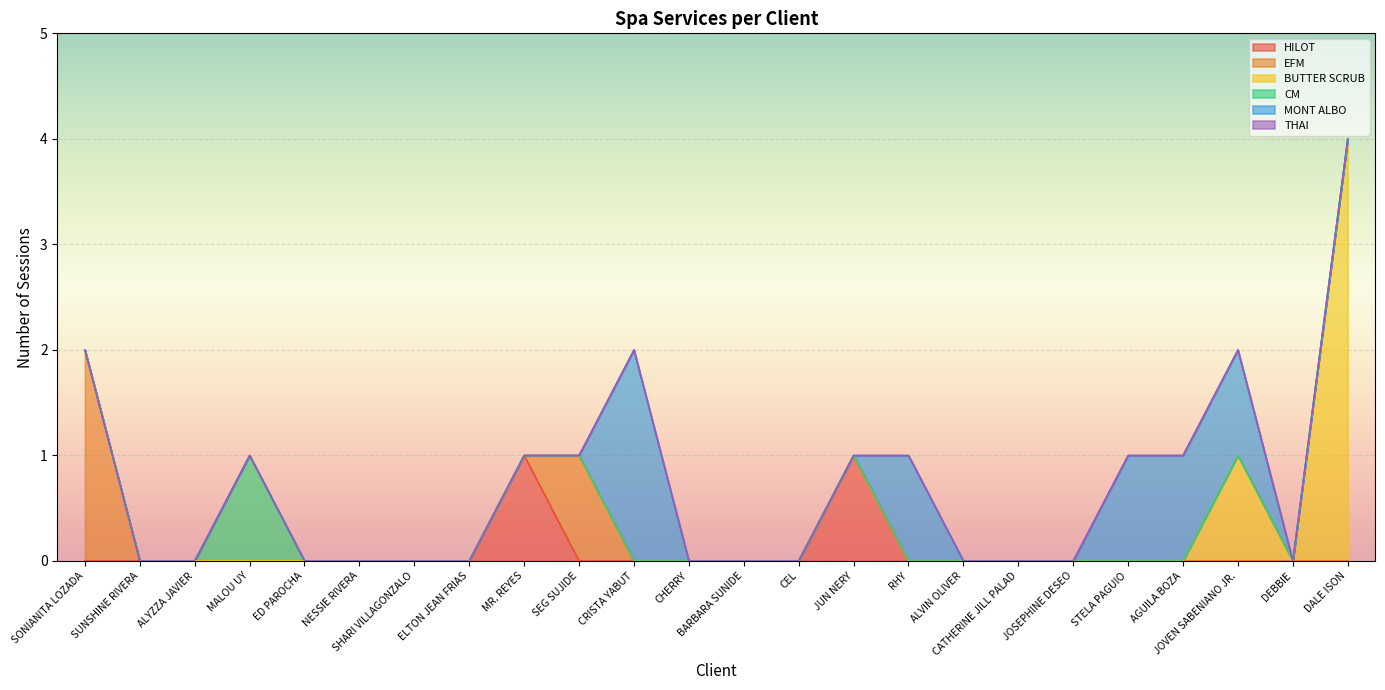

Between ALVIN OLIVER and JOVEN SABENIANO JR., which series saw the biggest shift?

BUTTER SCRUB